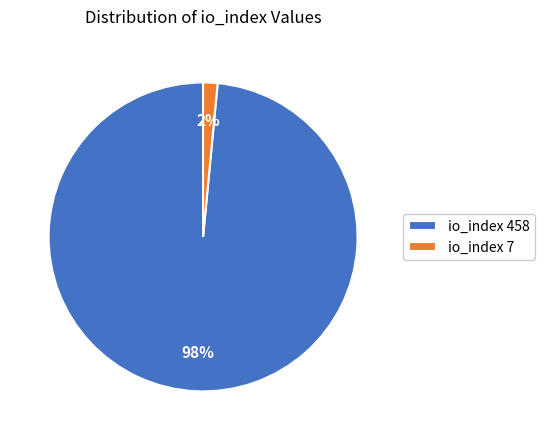

The io_index 458 slice represents 98% of the pie. True or false?

True